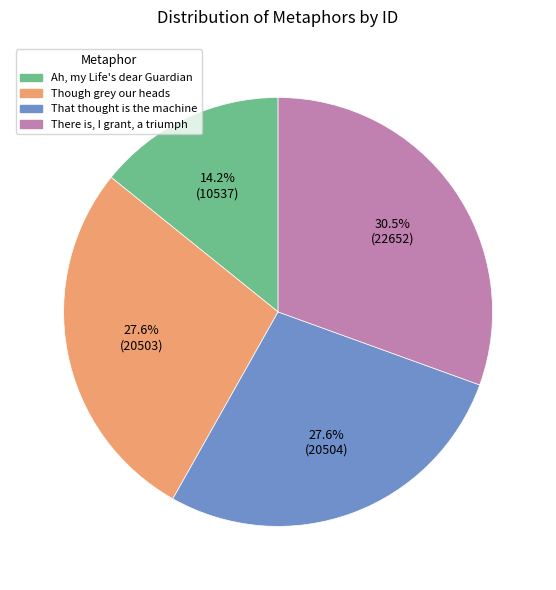

Count the number of slices in the pie.

4